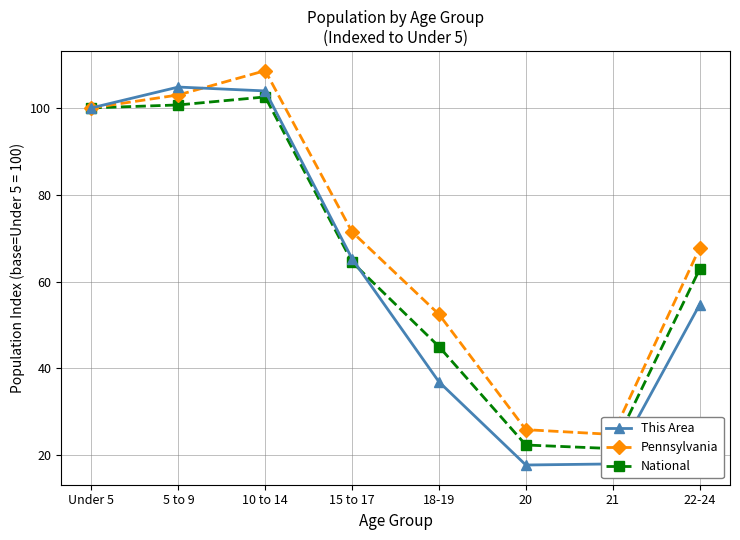

At which category is the sum across all series the highest?

10 to 14